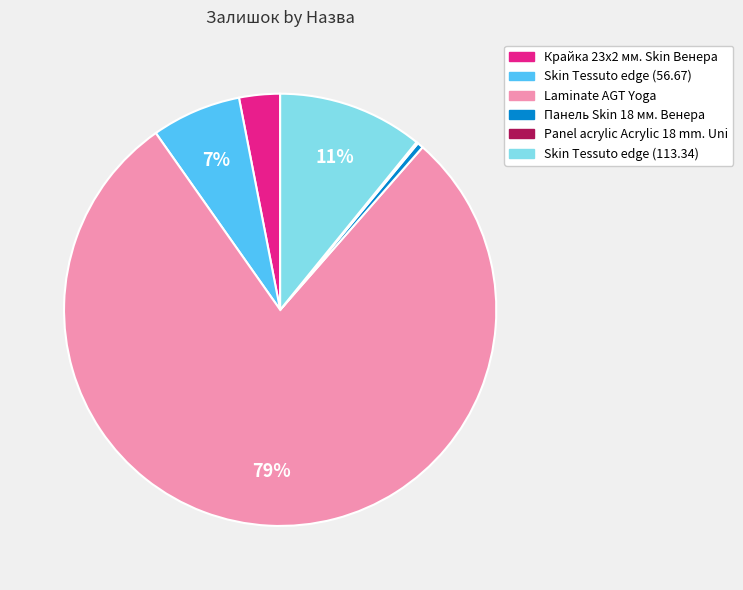

What percentage is the Skin Tessuto edge (56.67) slice, to the nearest percent?

7%